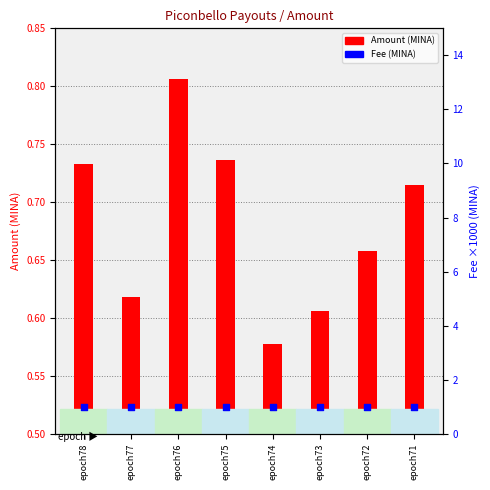

Which series has the widest spread of Y values?

Amount (MINA)